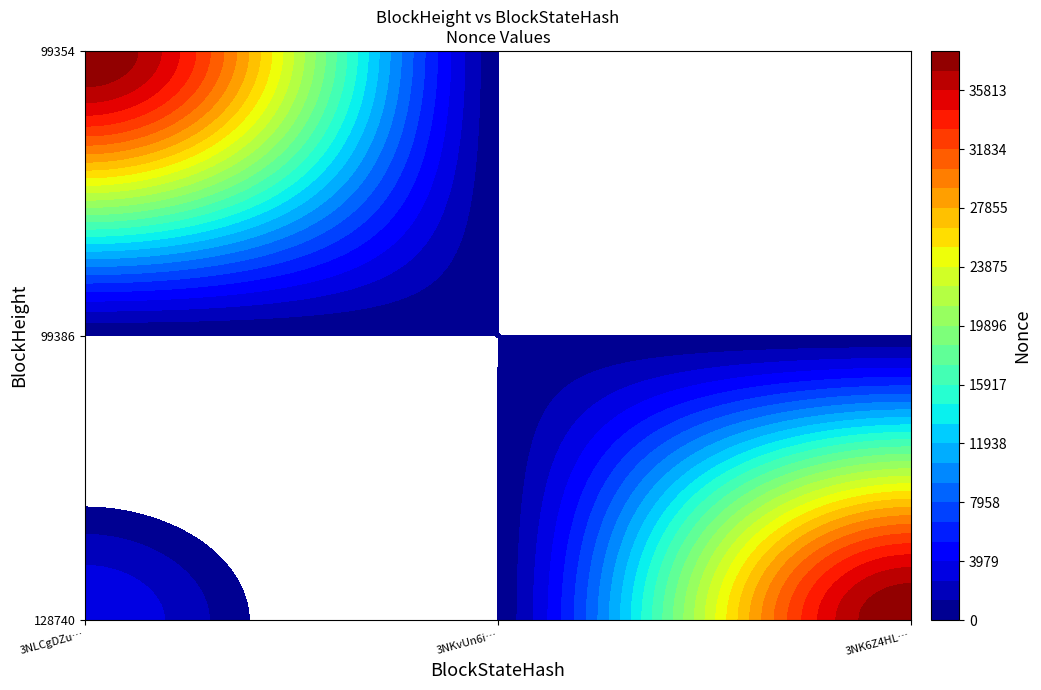

Reading left to right, extract all data points from this chart.

128740: 3799	0	38466
99386: 0	0	0
99354: 38466	0	0